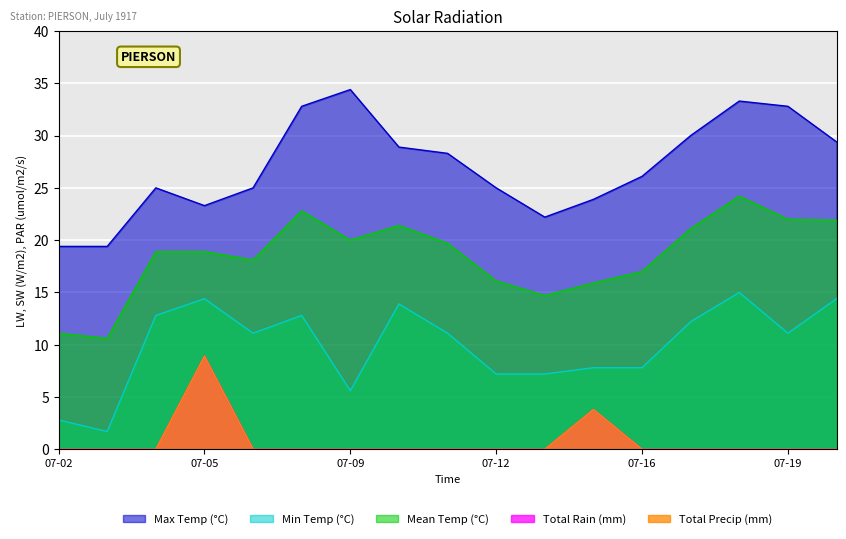

What value does the Max Temp (°C) series have at 07-17?

30.0